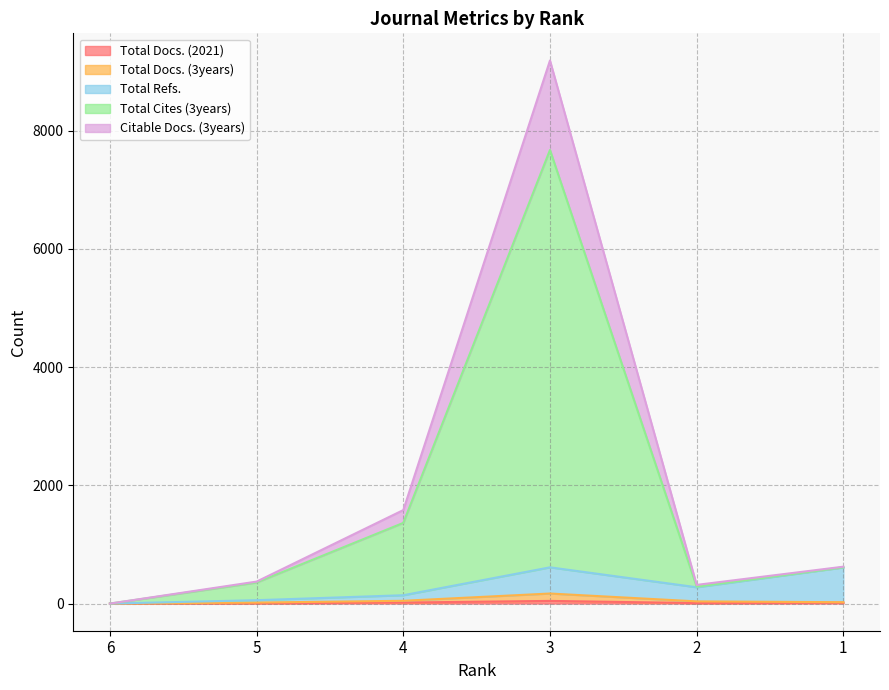

The value of Total Docs. (2021) at 6 is 0. True or false?

True